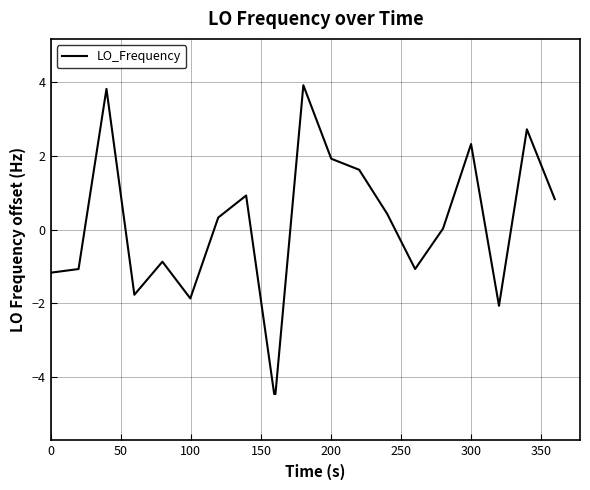

What is the maximum value shown in the chart?

3.9